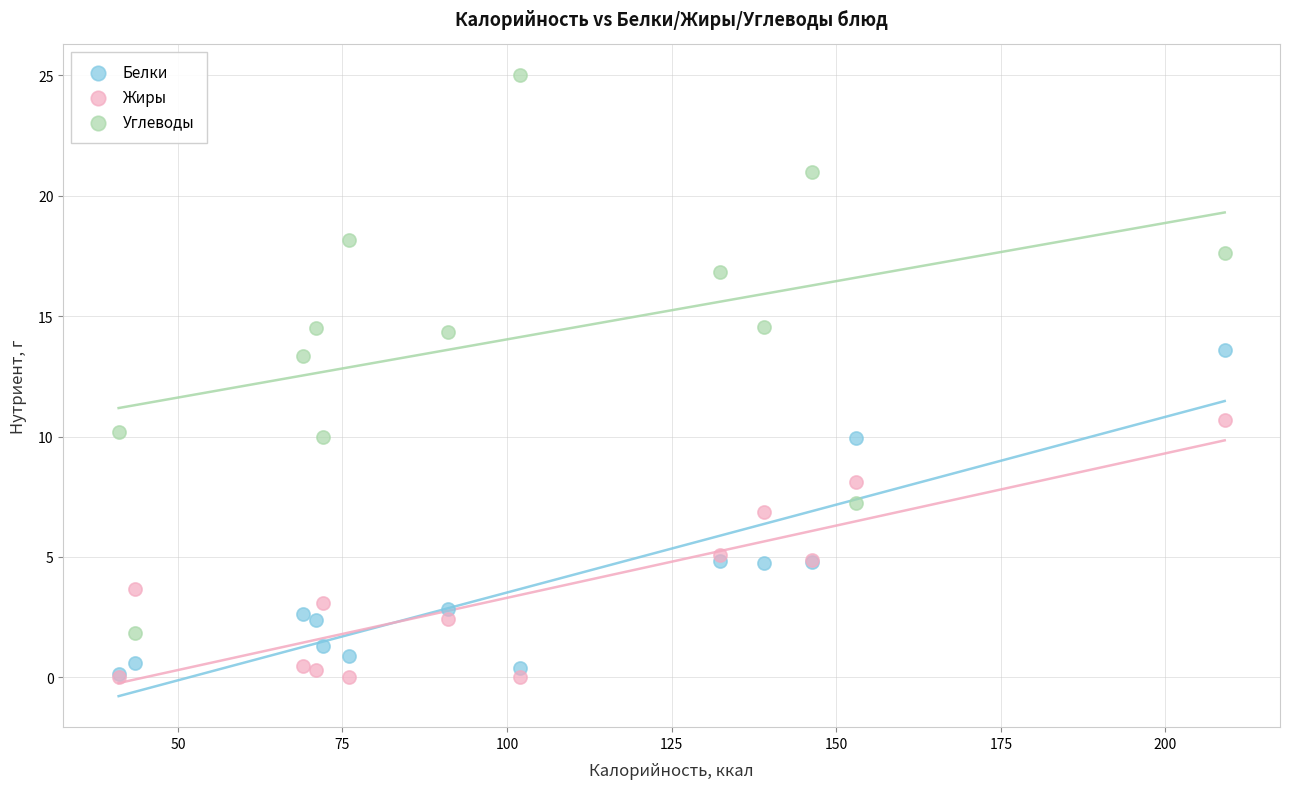

What are all the series names shown in the legend?

Белки, Жиры, Углеводы